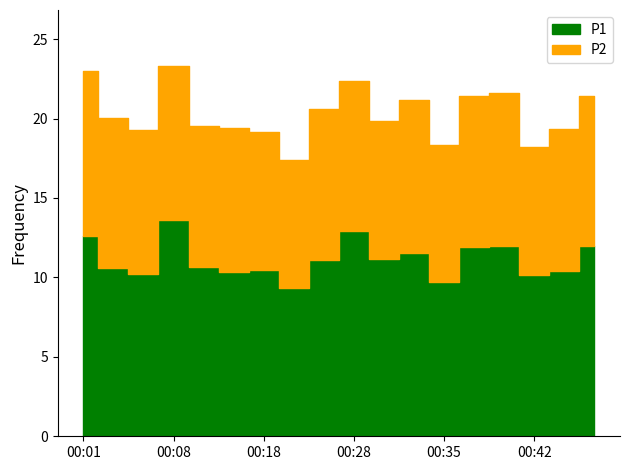

Reading left to right, transcribe all the data shown in this chart.

P1: 12.6	10.6	10.2	13.6	10.6	10.3	10.5	9.3	11.1	12.9	11.2	11.6	9.7	11.9	12.0	10.2	10.4	11.9
P2: 10.3	9.4	9.1	9.7	8.9	9.1	8.7	8.1	9.5	9.4	8.7	9.6	8.6	9.5	9.6	8.1	8.9	9.4